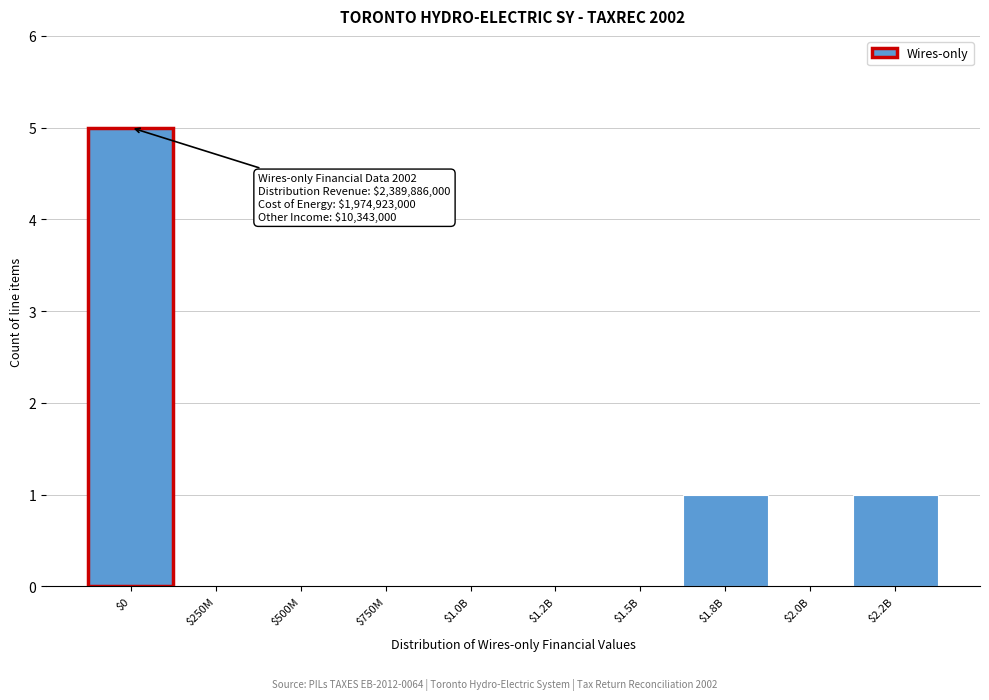

What is the sum of all values?

7